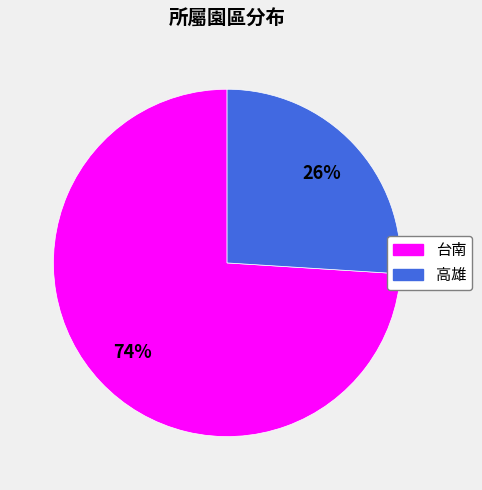

How many segments does this pie chart have?

2